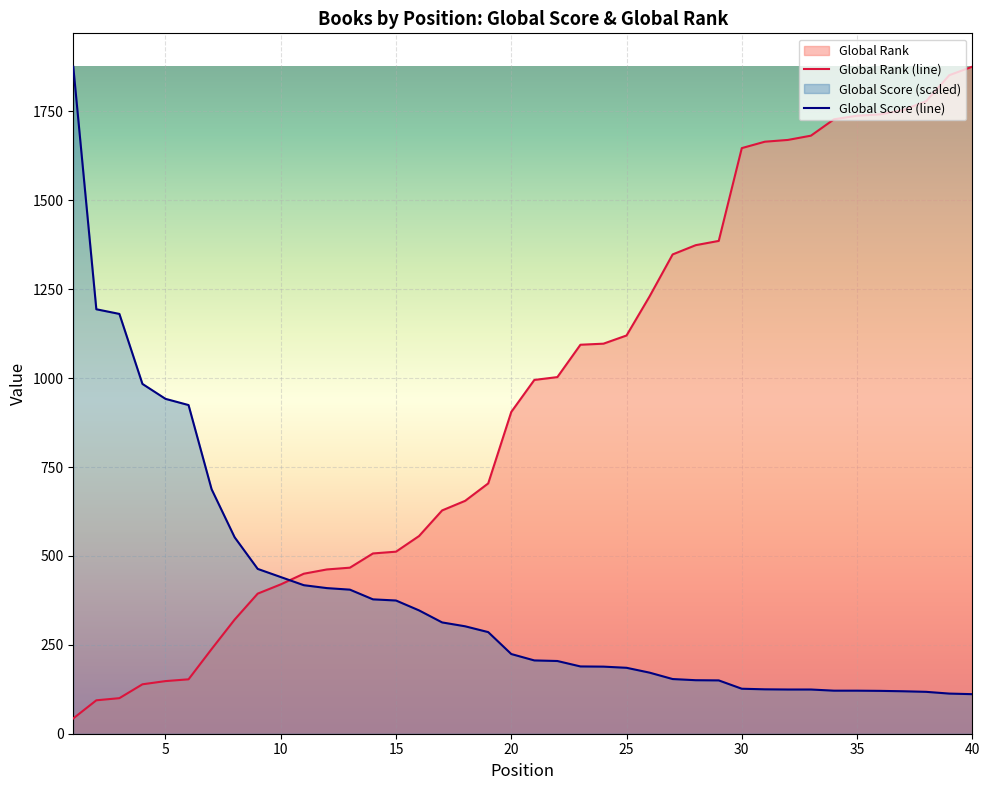

What are all the series names shown in the legend?

Global Score, Global Rank